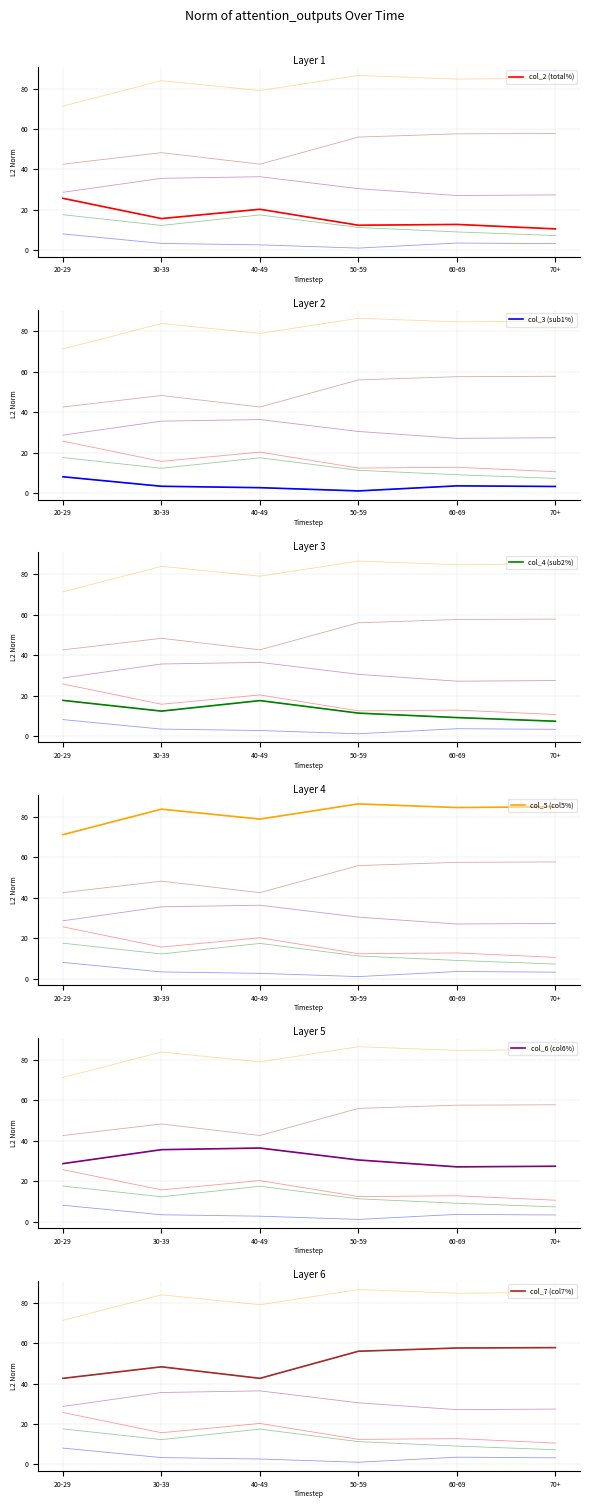

What is the difference between the col_2 (total%) values at 50-59 and 70+?

1.8